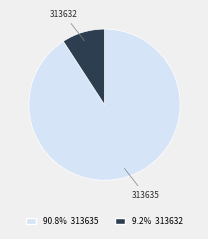

Is the sum of 313632 and 313635 greater than half?

Yes